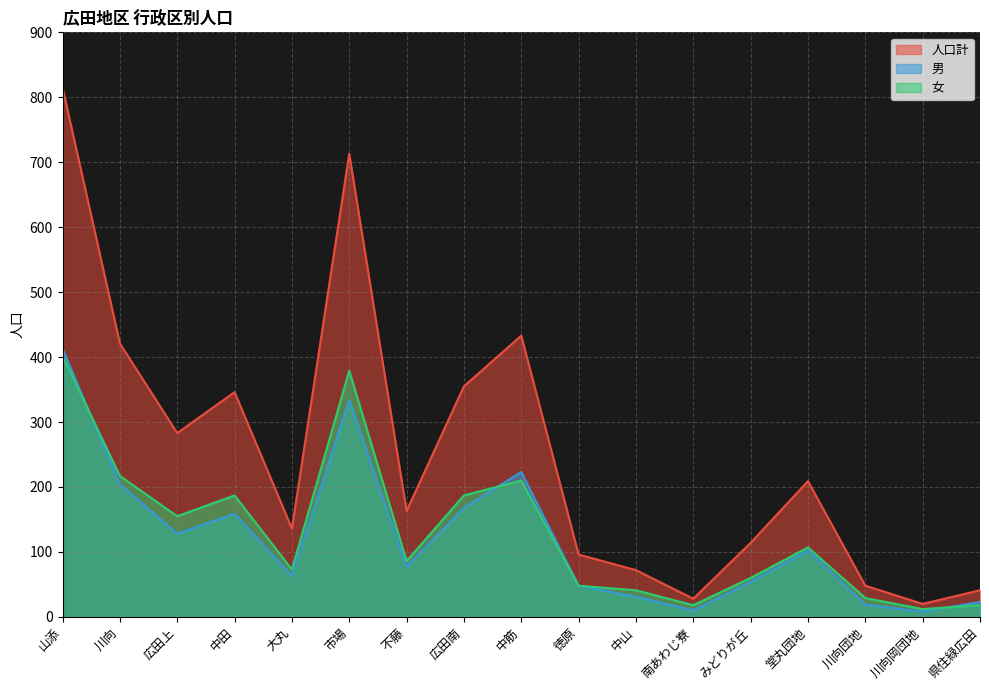

Where is the first local maximum for 女?

中田